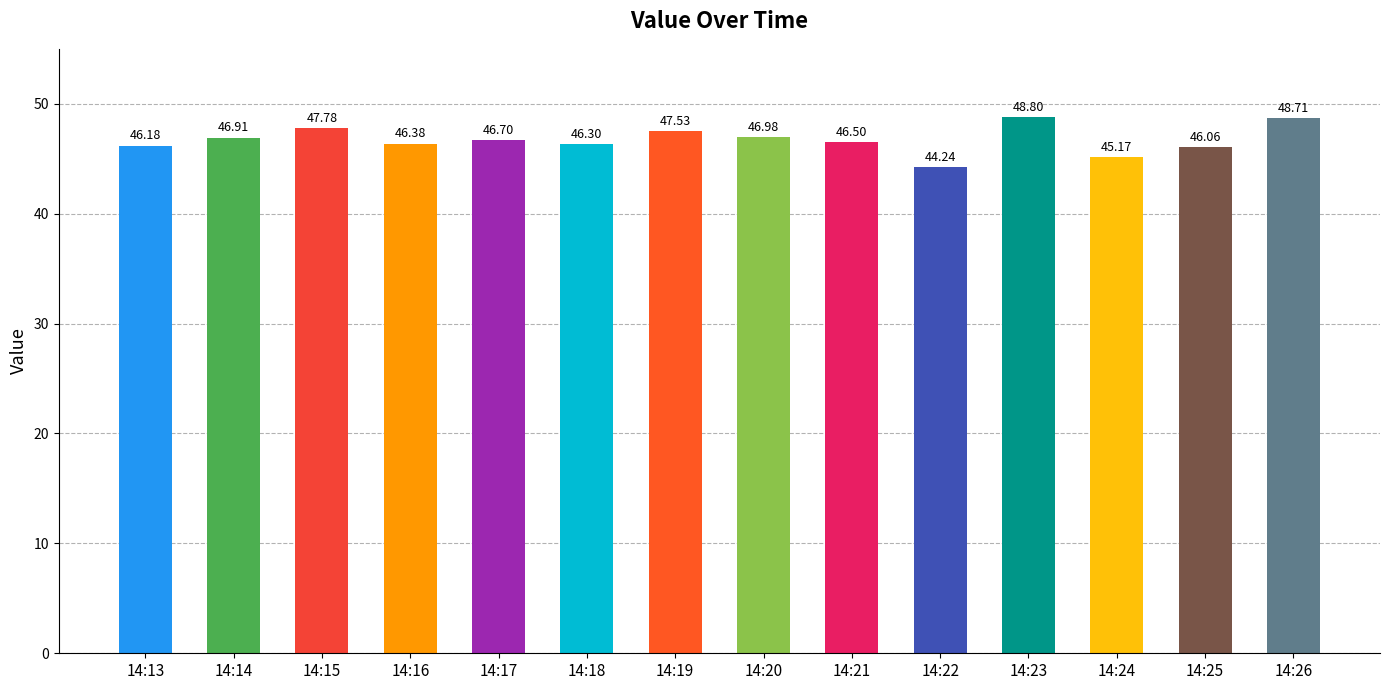

Which category has the highest value across all series?

14:23